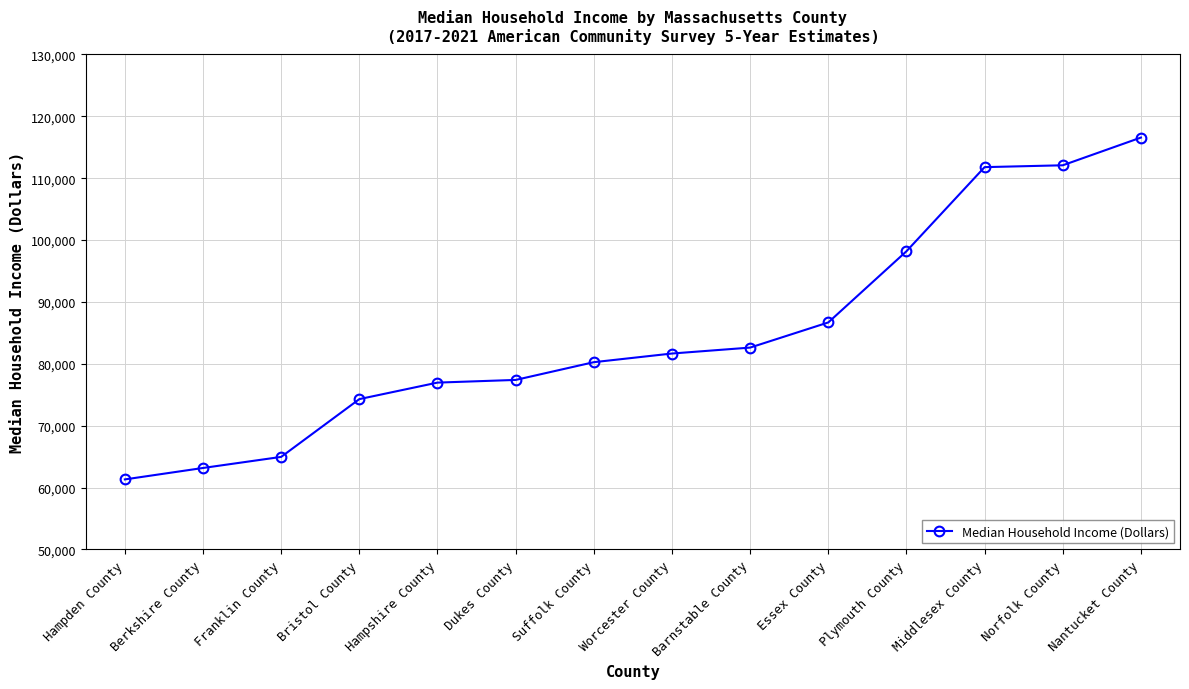

Is it true that the value at Dukes County is 77392?

True